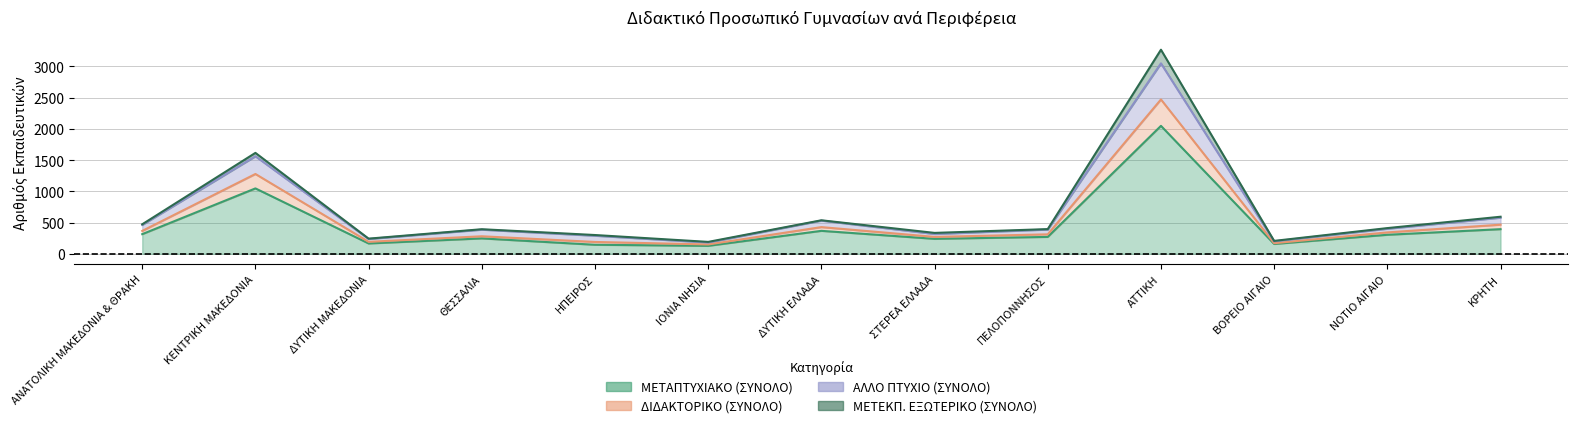

At how many categories does at least one series exceed 3196?

1